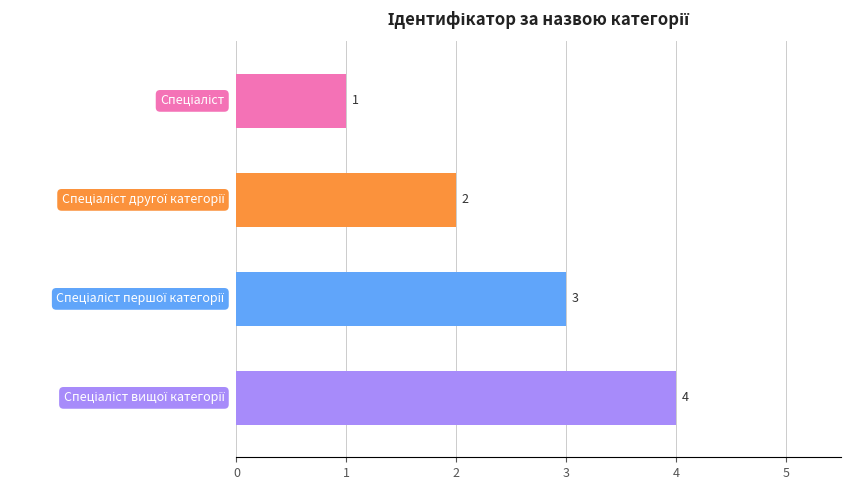

What is the value of the 1st bar from the top?

1